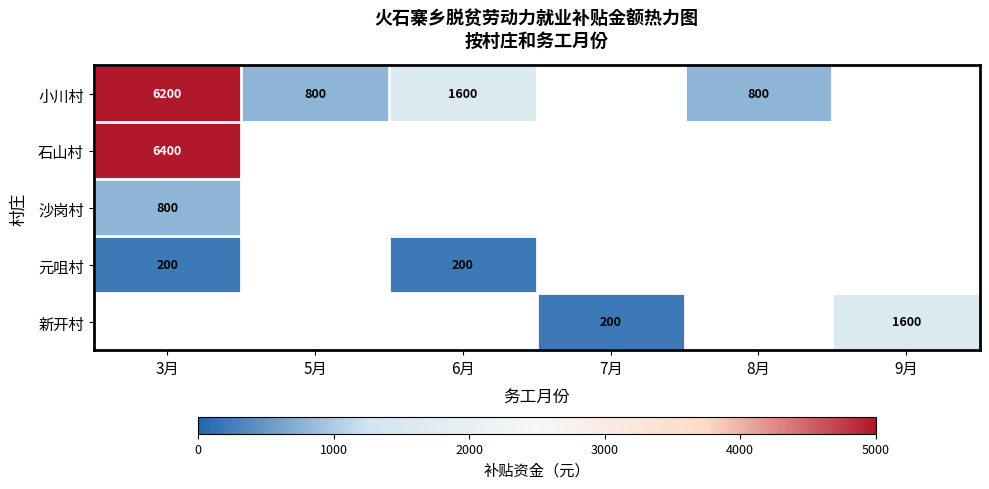

The 元咀村 series shows 200 at 6月. True or false?

True